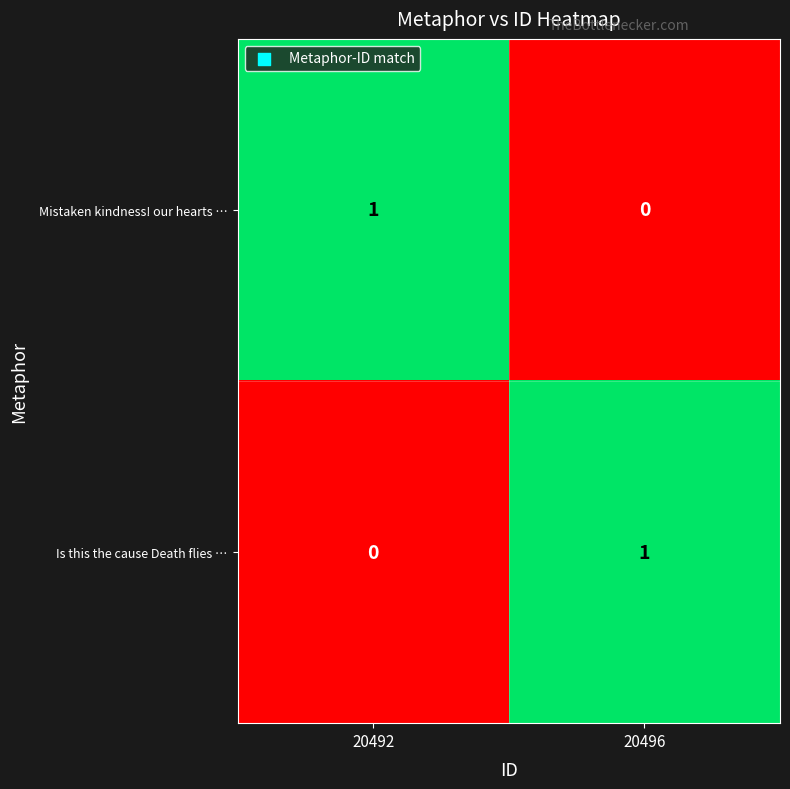

Reading left to right, what are all the values shown in this chart?

Mistaken kindness! our hearts …: 1	0
Is this the cause Death flies …: 0	1